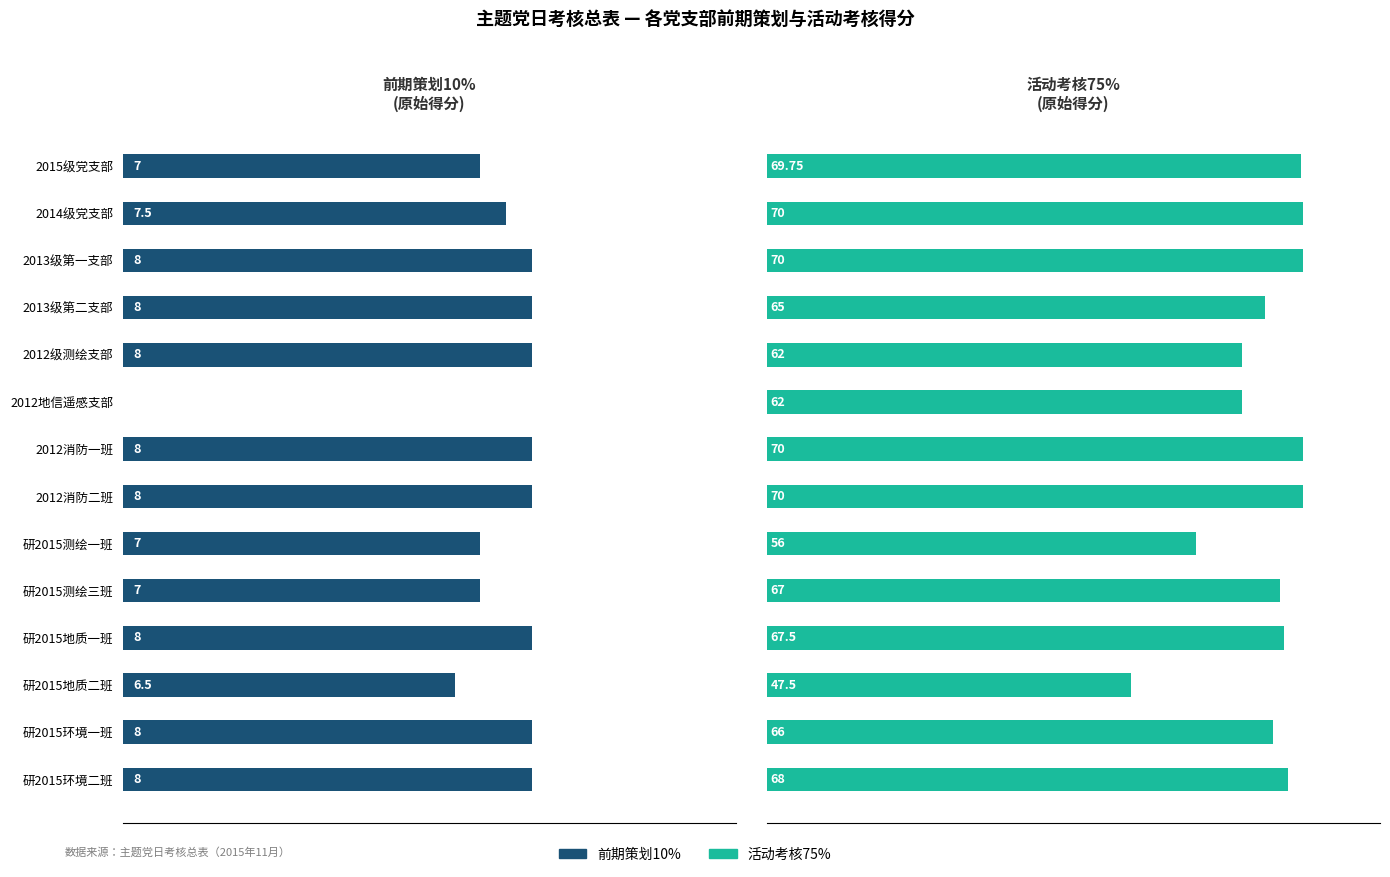

Where is 活动考核75% nearest to the value 58?

研2015级测绘一班党支部